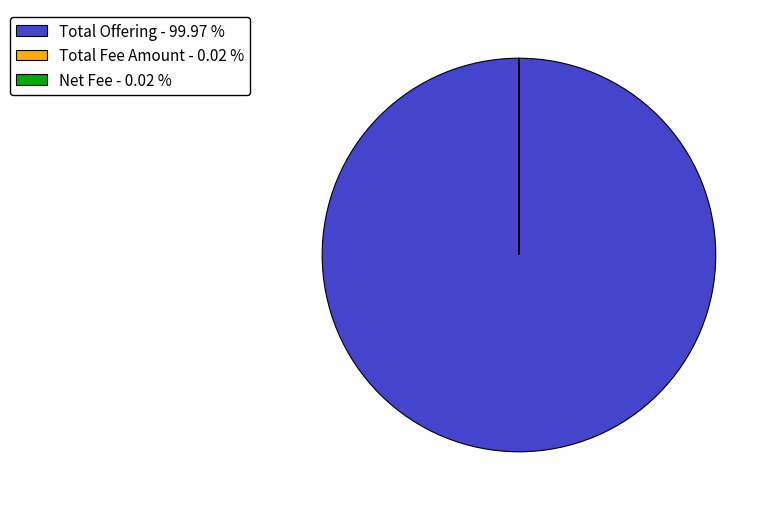

Does Total Offering - 99.97 % represent more than half of the total?

Yes